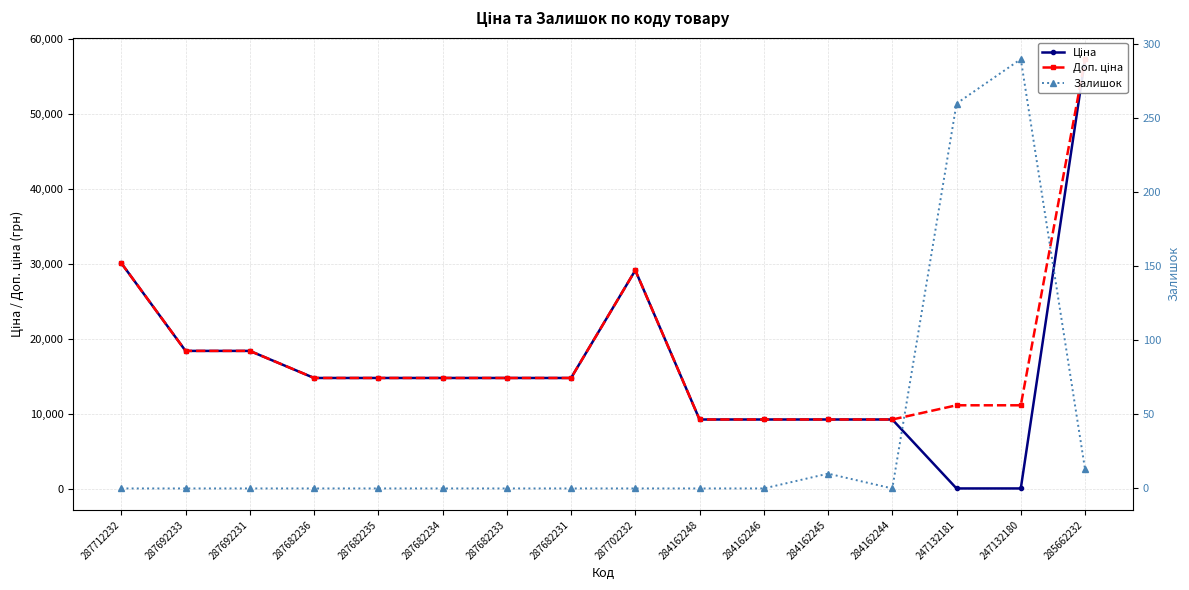

What is the difference between the Залишок values at 287682231 and 284162245?

10.0